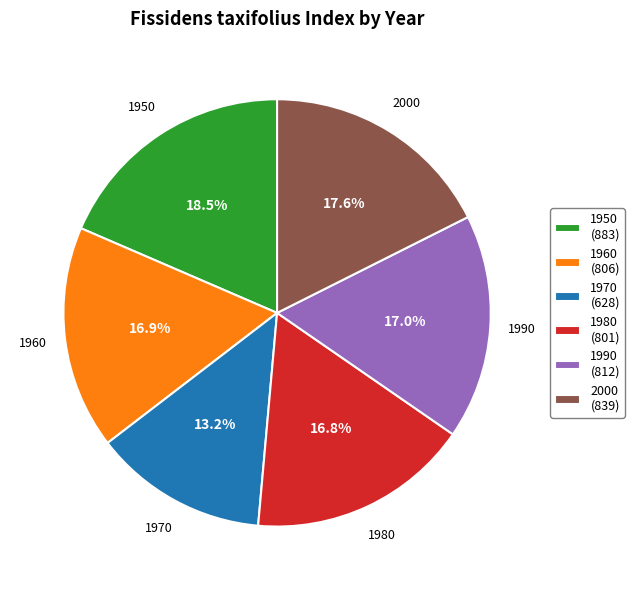

Which has a higher value, 1950 or 1990?

1950